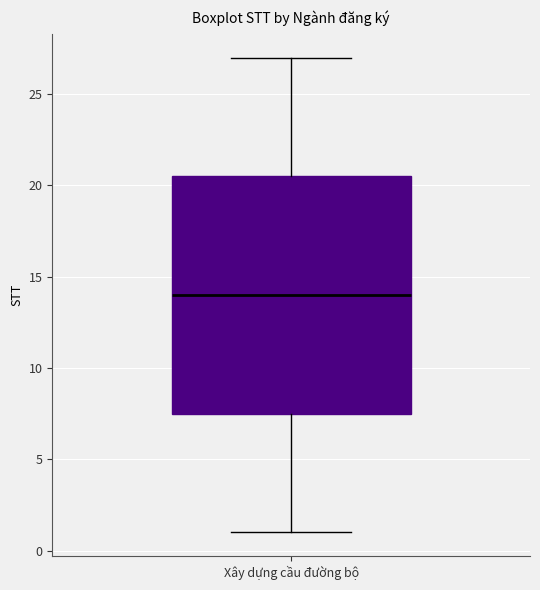

Where is the upper edge of the box for Xây dựng cầu đường bộ on the y-axis? The values are not printed on the chart, so give them approximately, as read against the axis.

20.5